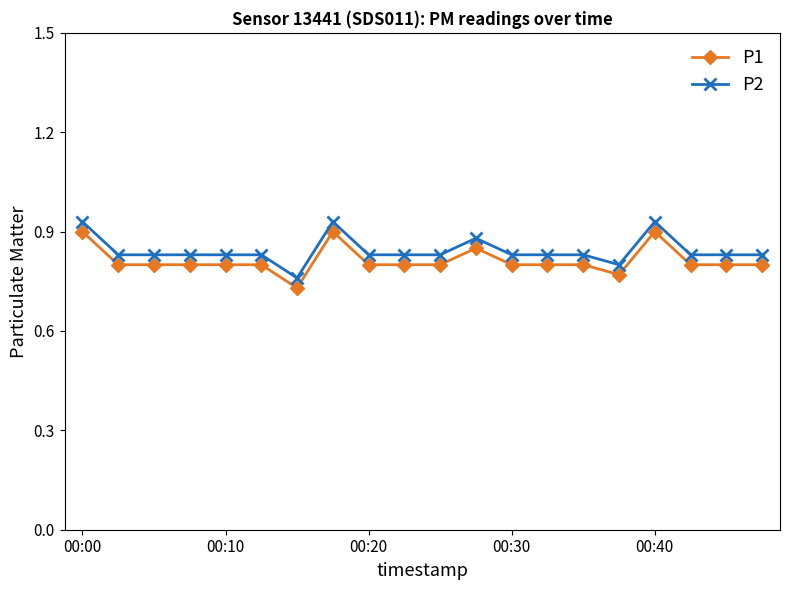

True or false: P1 has more than 2 interior local peaks.

True